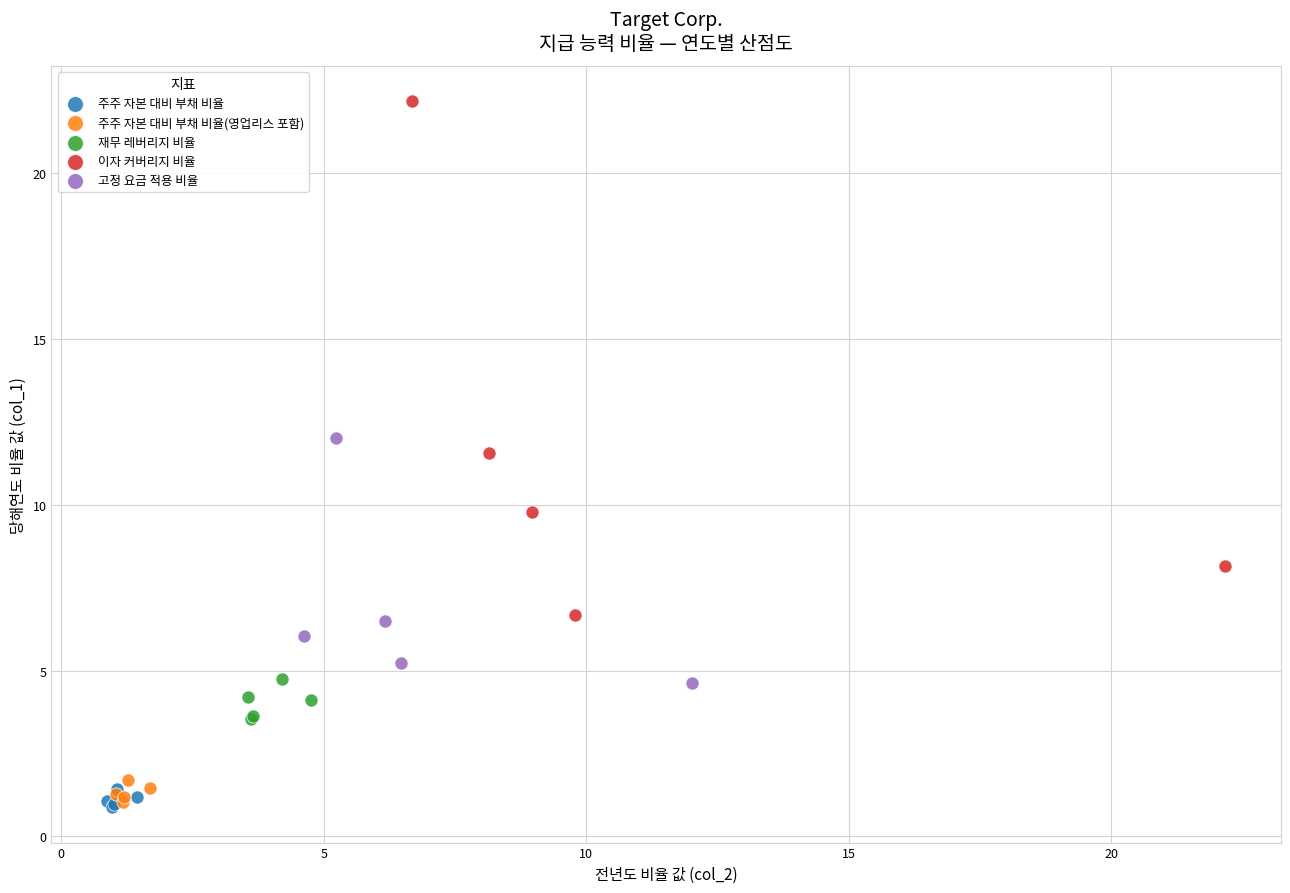

What are all the series names shown in the legend?

주주 자본 대비 부채 비율, 주주 자본 대비 부채 비율(영업리스 포함), 재무 레버리지 비율, 이자 커버리지 비율, 고정 요금 적용 비율